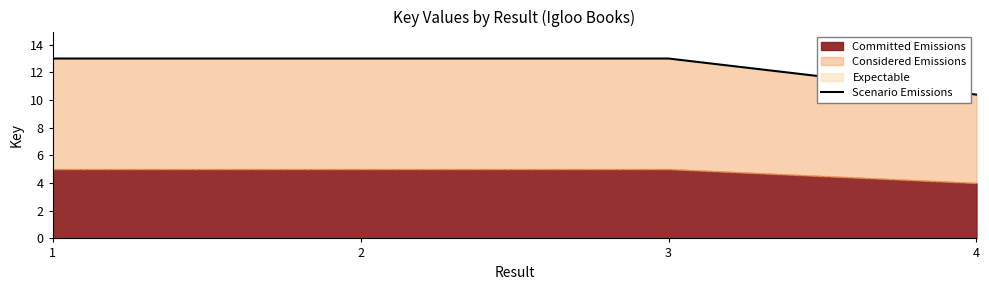

What is the minimum value for Committed Emissions?

4.0